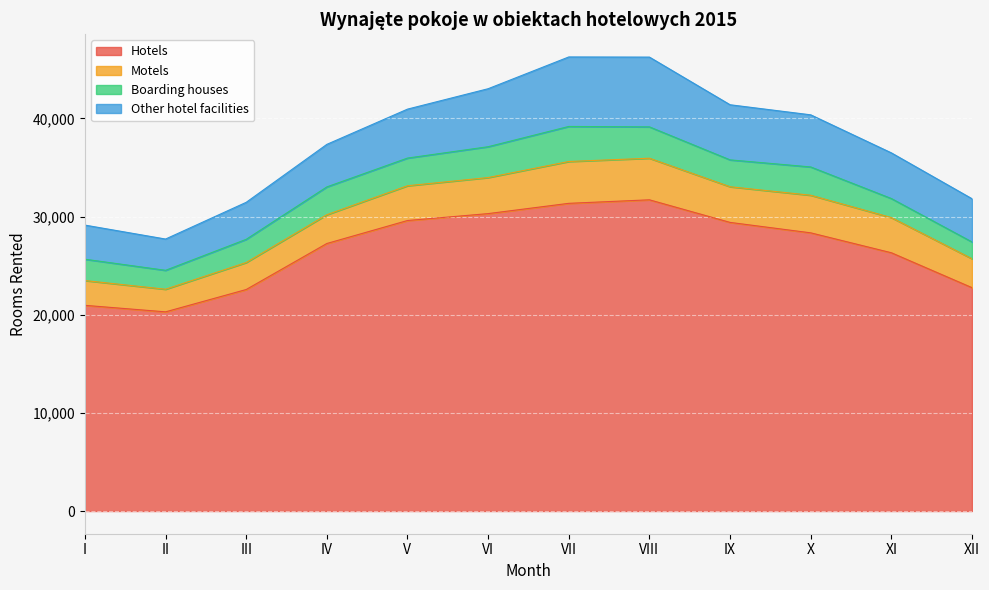

What is the value of the Boarding houses point at the 3rd from the left?

2363